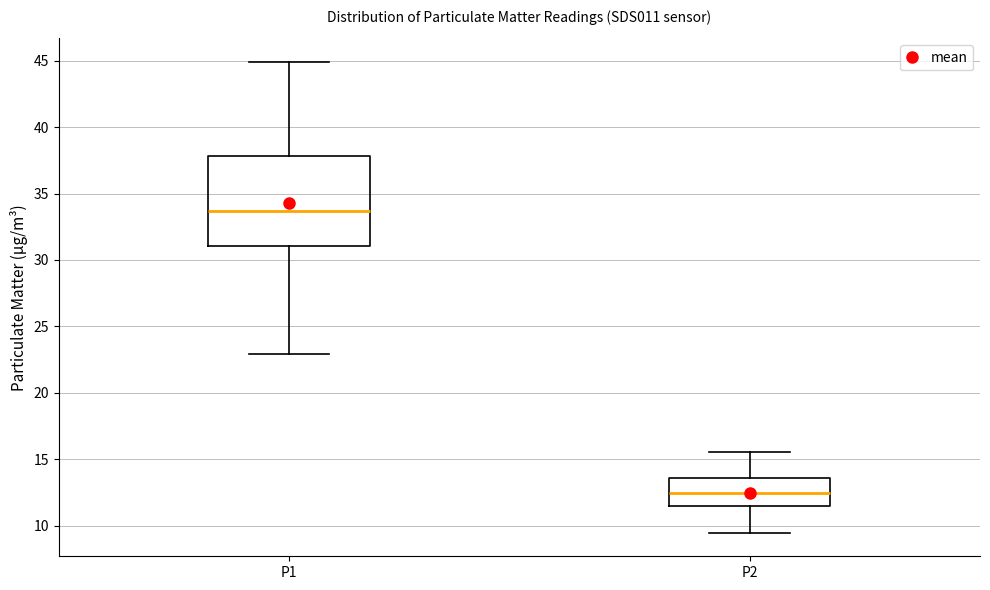

Where does the median line of the box for P2 sit on the y-axis? The values are not printed on the chart, so give them approximately, as read against the axis.

12.5